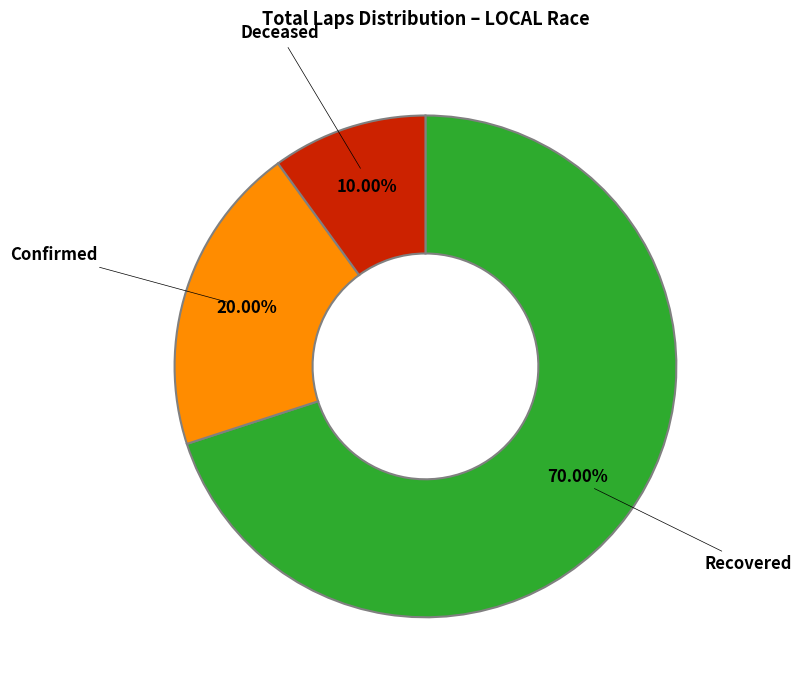

Does any single category account for the majority?

Yes